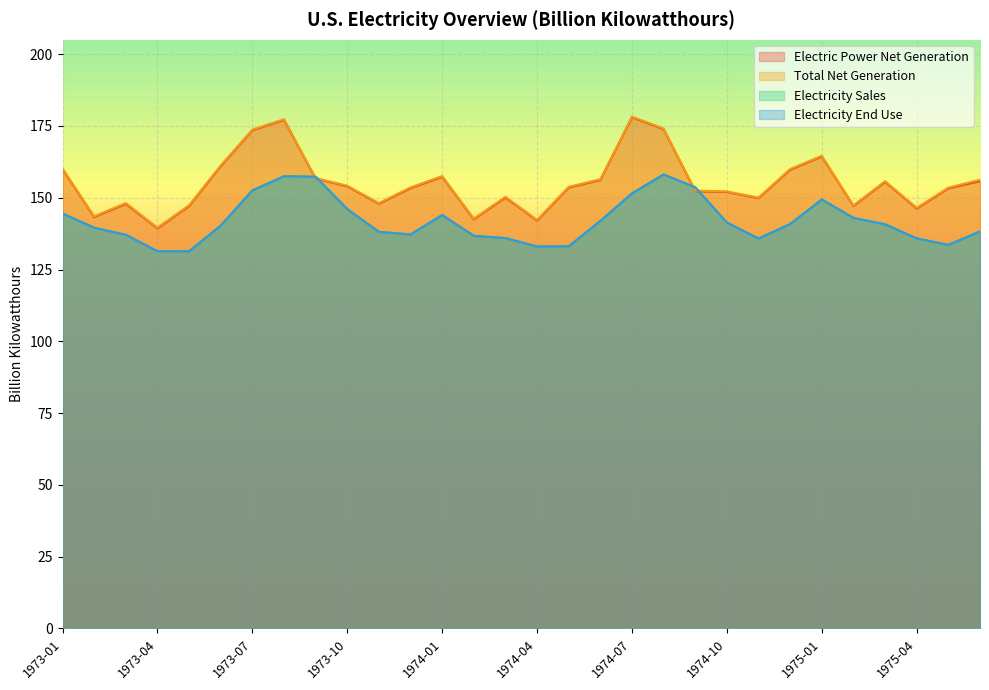

What is the difference between the maximum and minimum values in the Total Net Generation series?

38.7